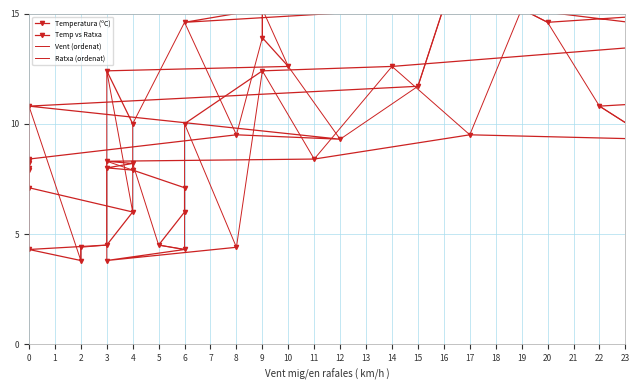

True or false: Temperatura (ºC) has a value of 12.1 at 0.

False